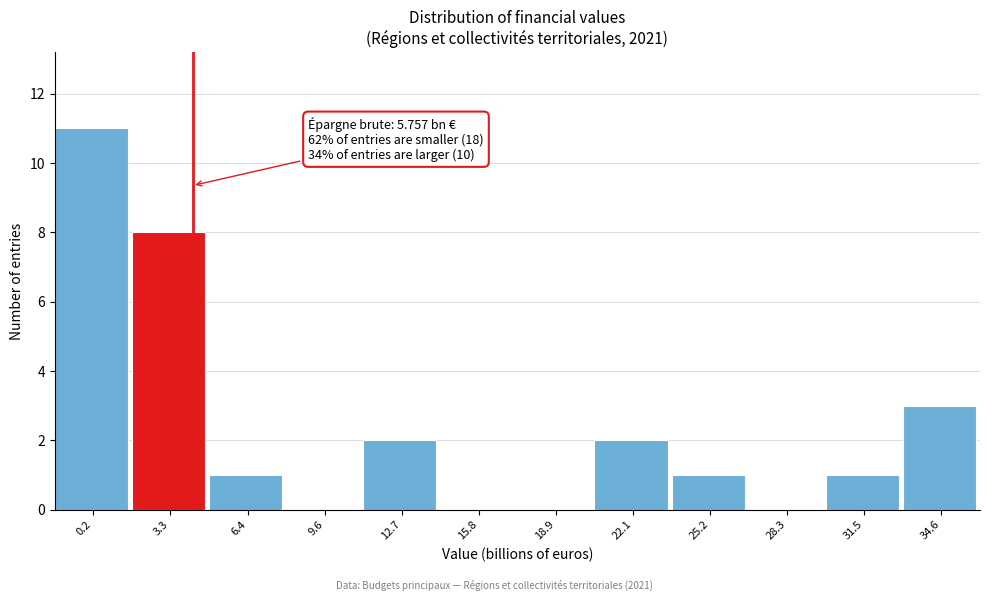

Reading left to right, extract all data points from this chart.

0.2=11	3.3=8	6.4=1	9.6=0	12.7=2	15.8=0	18.9=0	22.1=2	25.2=1	28.3=0	31.5=1	34.6=3